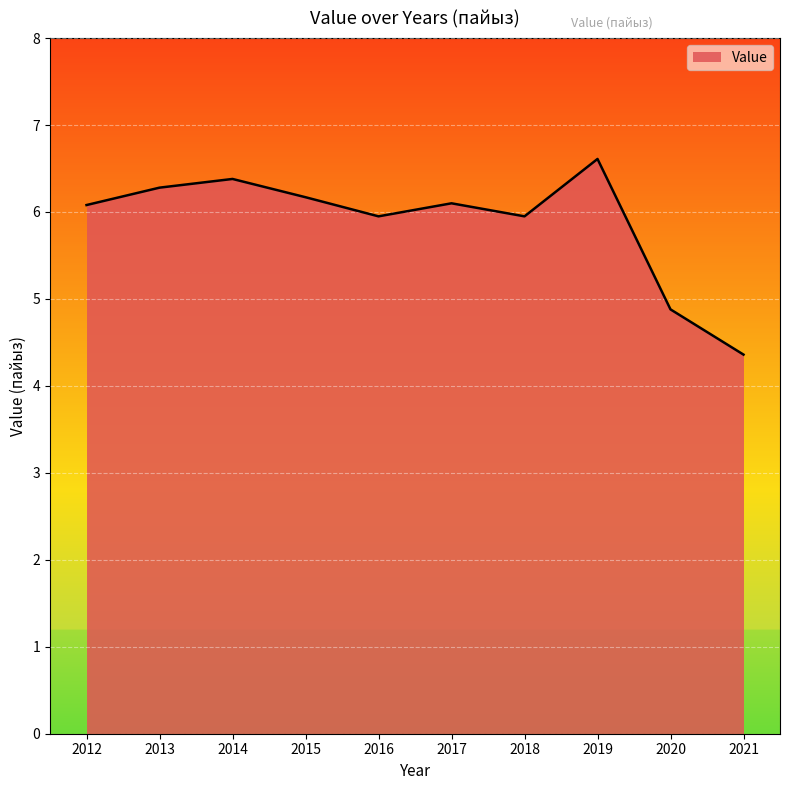

The chart shows a value of 9.9 at 2019. True or false?

False